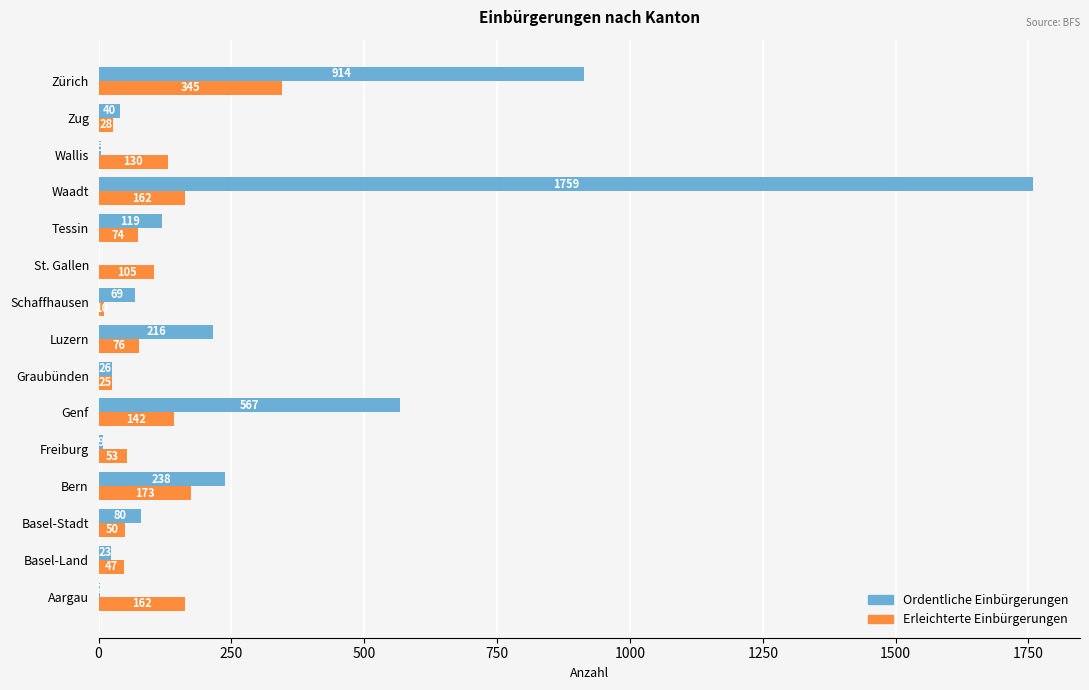

At which category is the sum across all series the highest?

Waadt